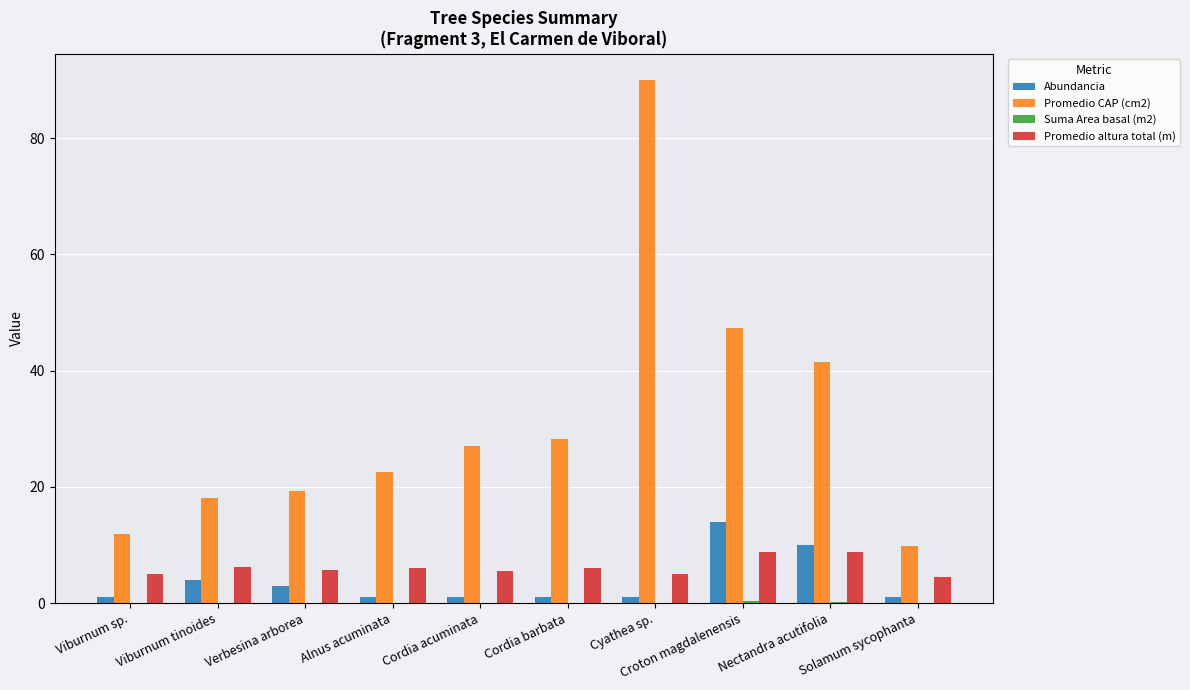

Count the number of data series in this chart.

4